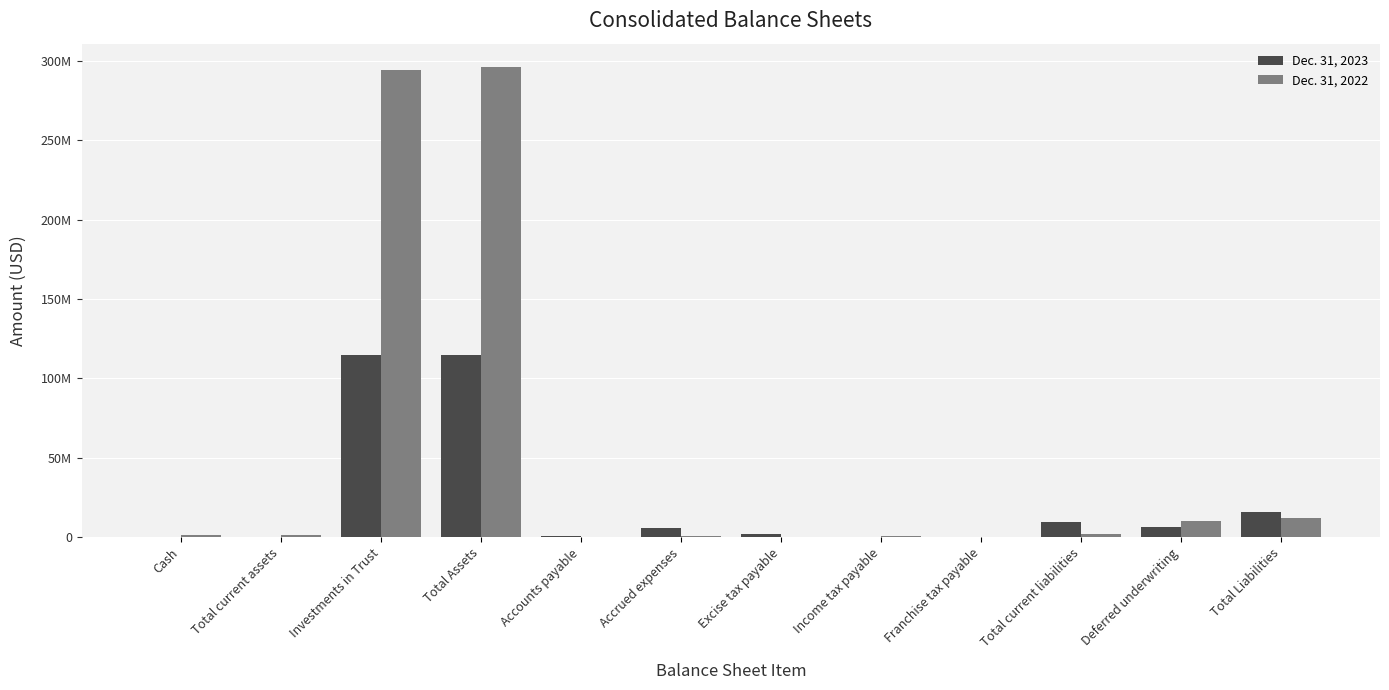

What position from the right is Total Assets?

9